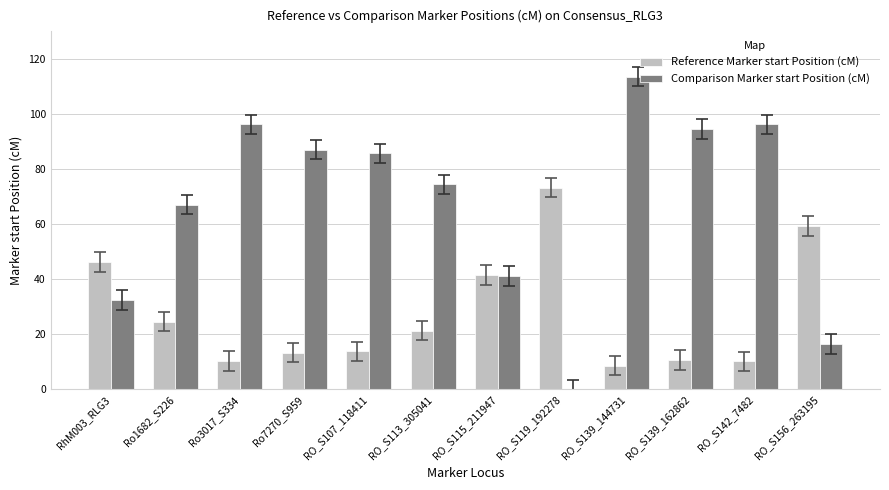

What is the maximum value for Comparison Marker start Position (cM)?

113.6